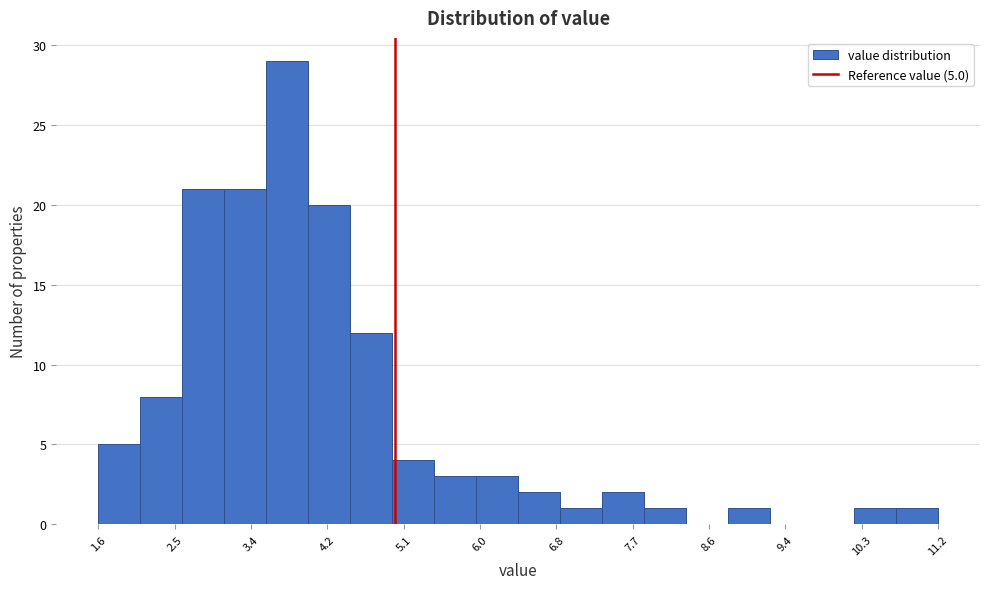

Over which range of the x-axis is the bar tallest?

3.5 to 4.0